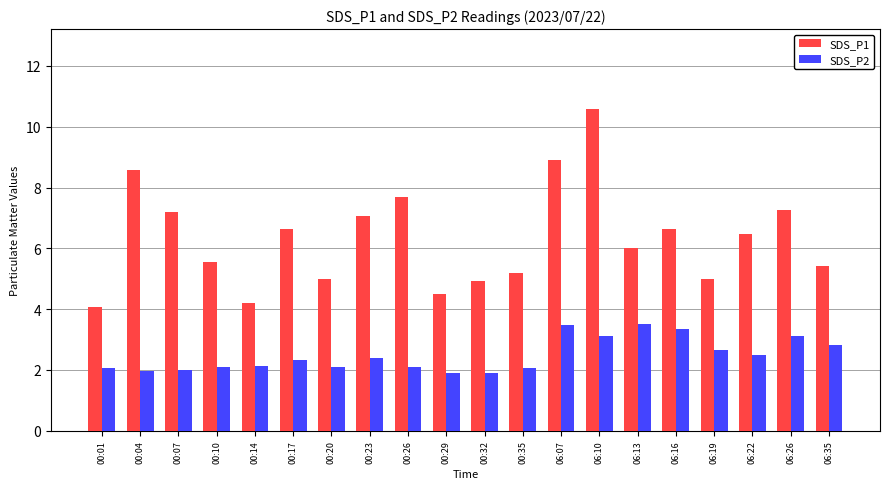

Rank the series by their average value, from highest to lowest.

SDS_P1, SDS_P2